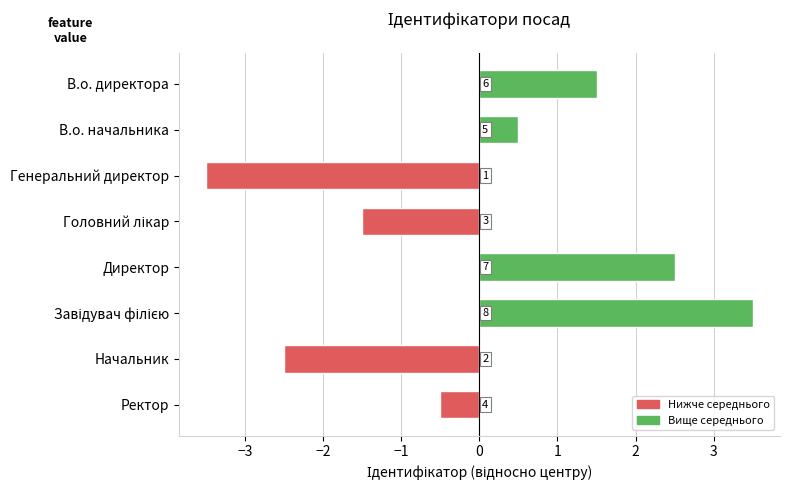

Does the chart contain any negative values?

Yes